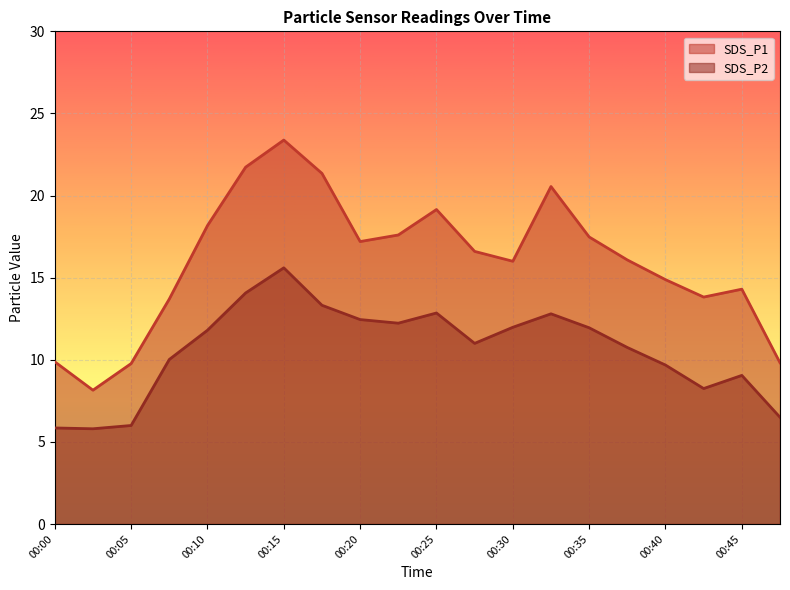

True or false: SDS_P1 and SDS_P2 cross at least once.

False